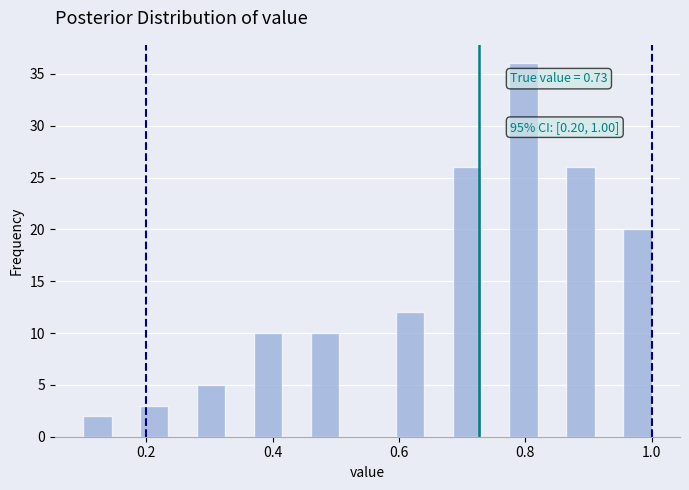

Read against the x-axis, roughly where is the centre of the tallest bar?

0.80